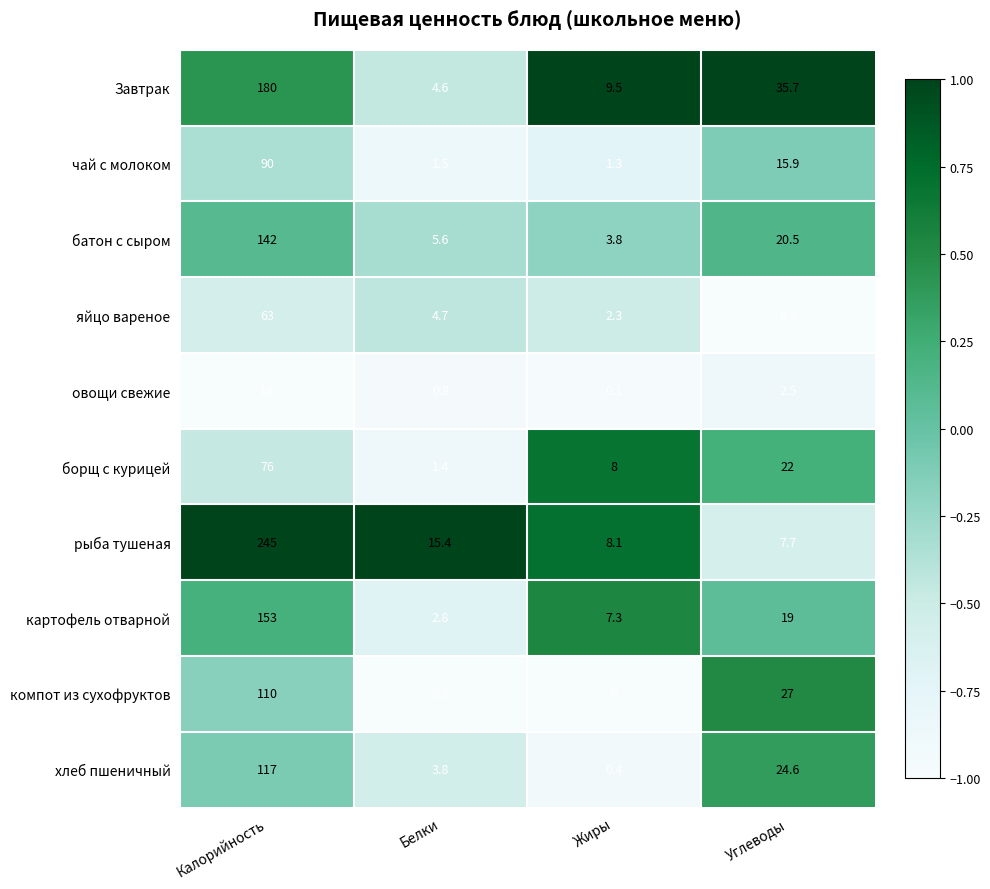

Which category has the lowest value across all series?

Жиры